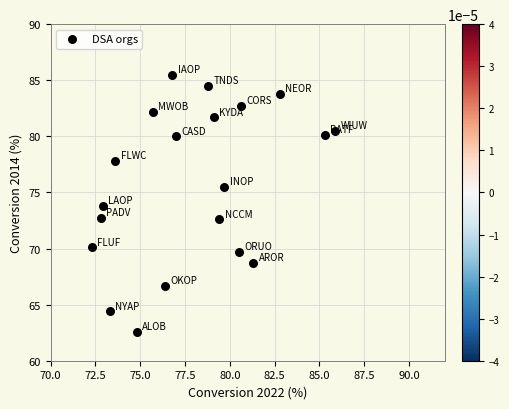

What is the range of X values (max minus min)?

13.6